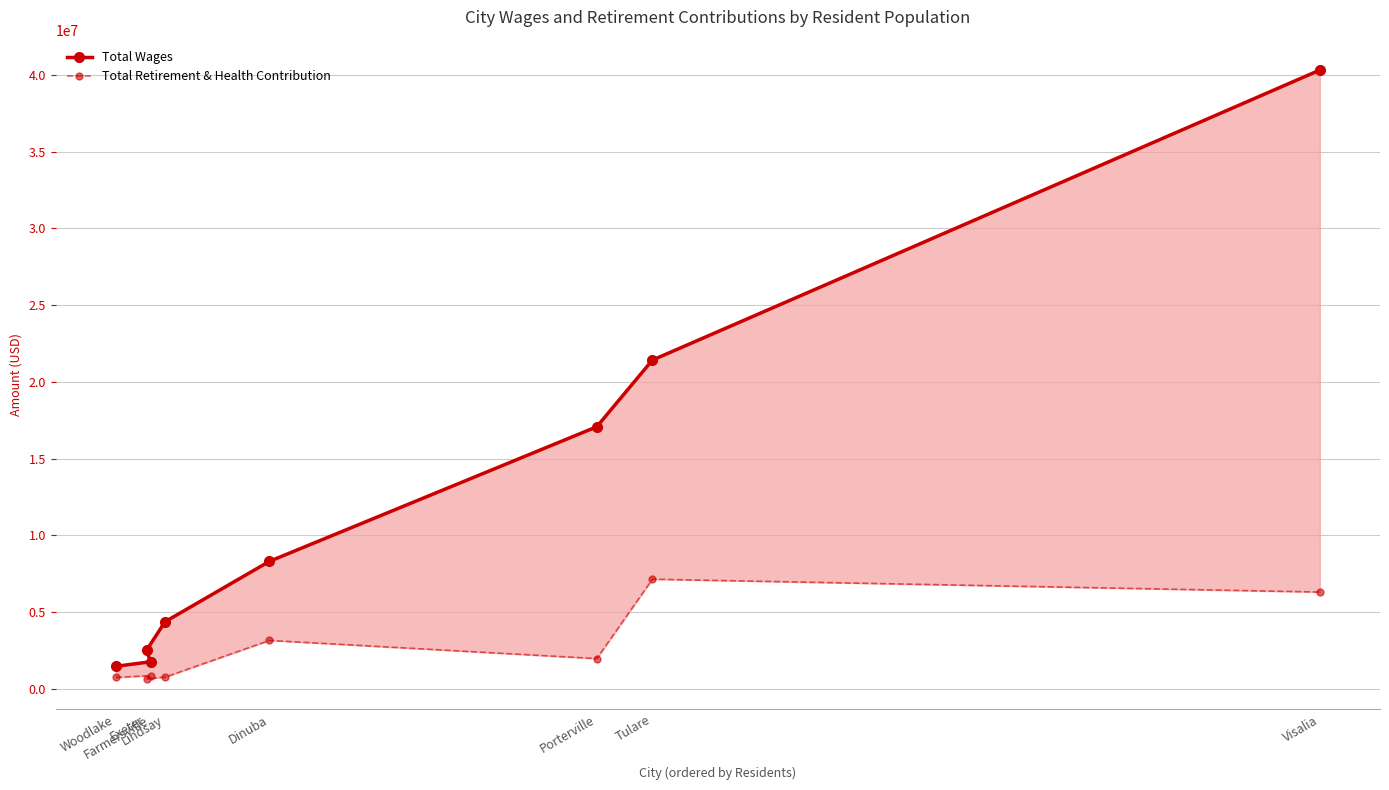

Which series has the largest total across all categories?

Total Wages